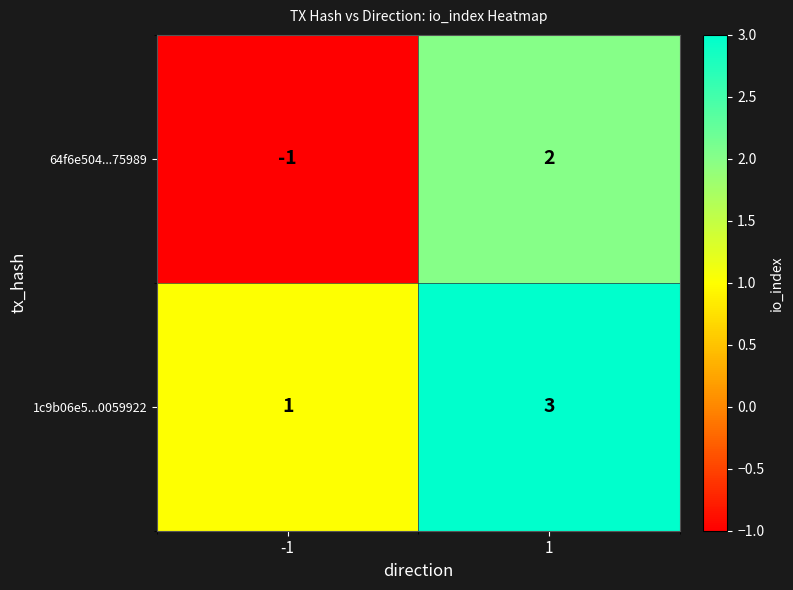

Which series has the widest spread of values?

64f6e504...75989